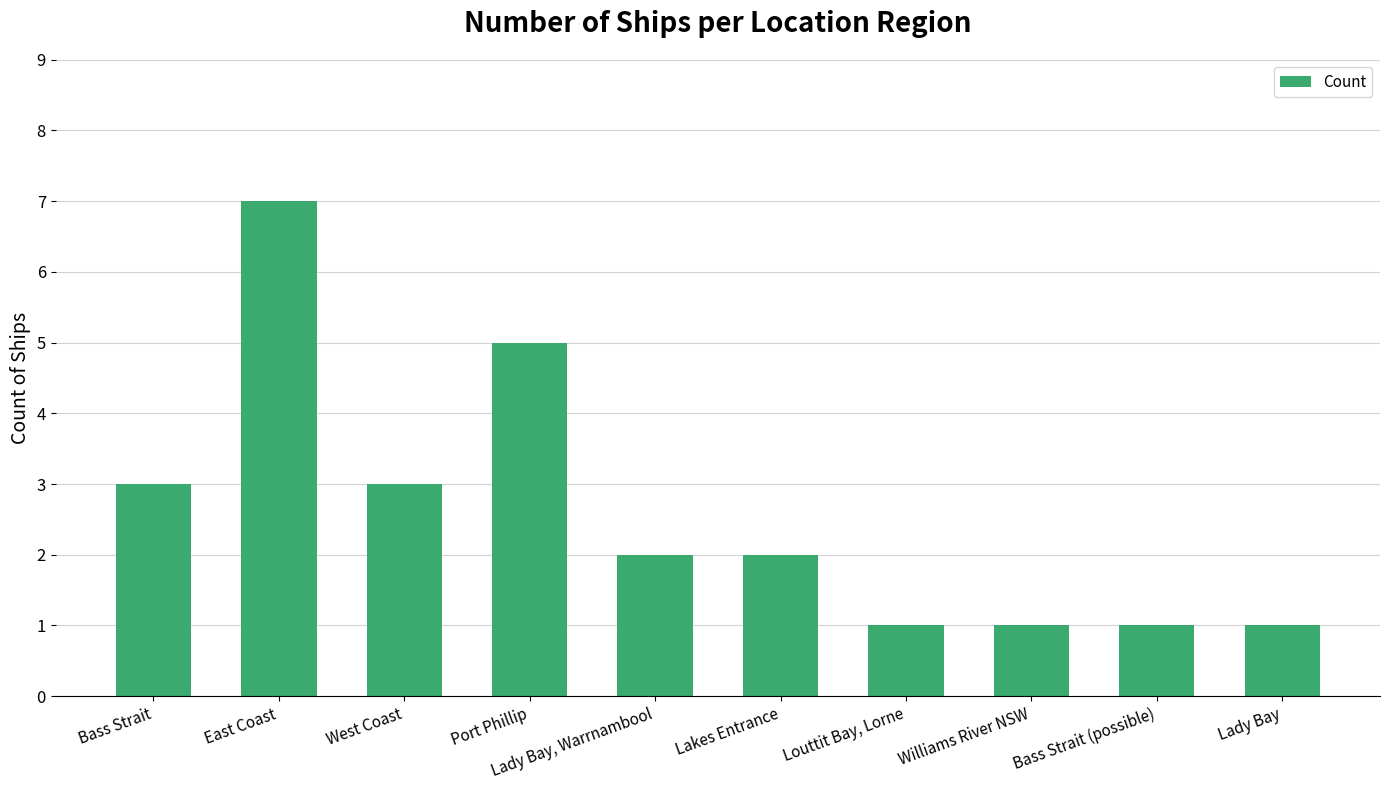

What is the label of the 9th bar from the left?

Bass Strait (possible)